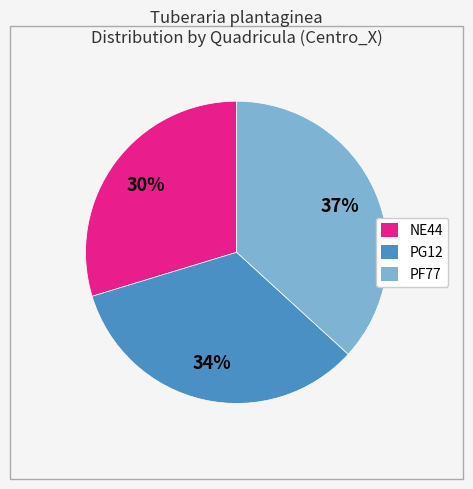

Does any single category account for the majority?

No